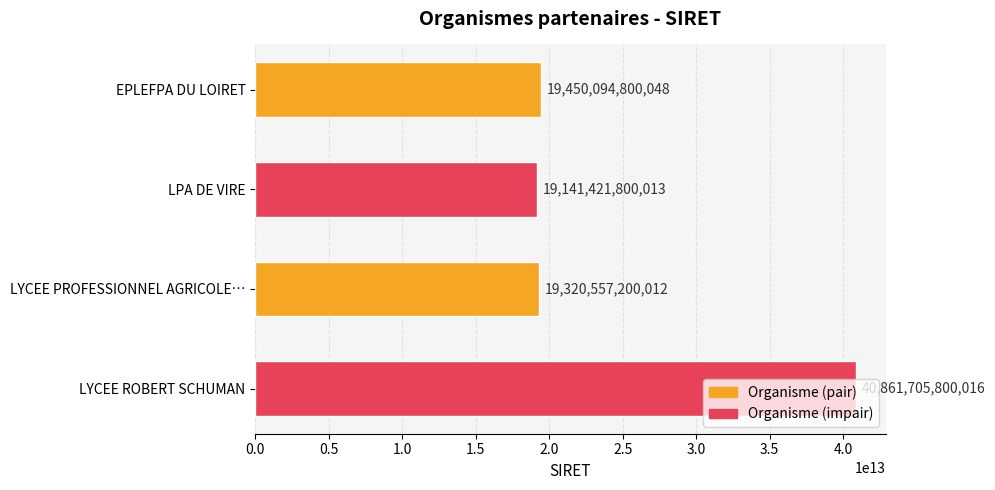

Is it true that the value at EPLEFPA DU LOIRET is 32768676847259?

False